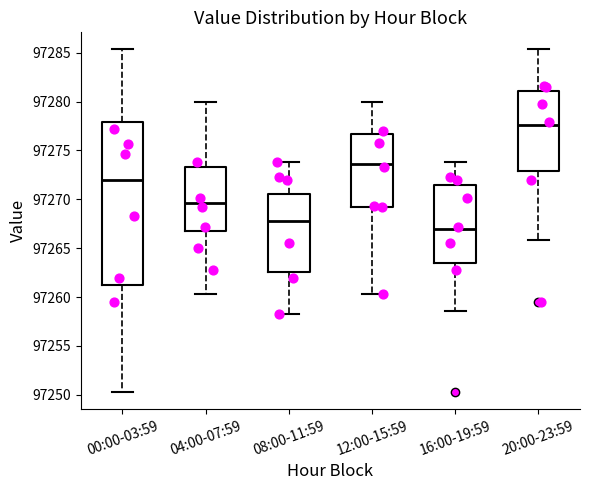

Reading left to right, read every box against the y-axis: the position of its median line, the range the box covers, and the ends of its whiskers. The values are not printed on the chart, so give them approximately, as read against the axis.

00:00-03:59: median 97272.0, box 97261.5 to 97278.0, whiskers 97250.5 to 97285.5
04:00-07:59: median 97269.5, box 97266.5 to 97273.5, whiskers 97260.5 to 97280.0
08:00-11:59: median 97268.0, box 97262.5 to 97270.5, whiskers 97258.5 to 97274.0
12:00-15:59: median 97273.5, box 97269.0 to 97276.5, whiskers 97260.5 to 97280.0
16:00-19:59: median 97267.0, box 97263.5 to 97271.5, whiskers 97258.5 to 97274.0
20:00-23:59: median 97277.5, box 97273.0 to 97281.0, whiskers 97266.0 to 97285.5